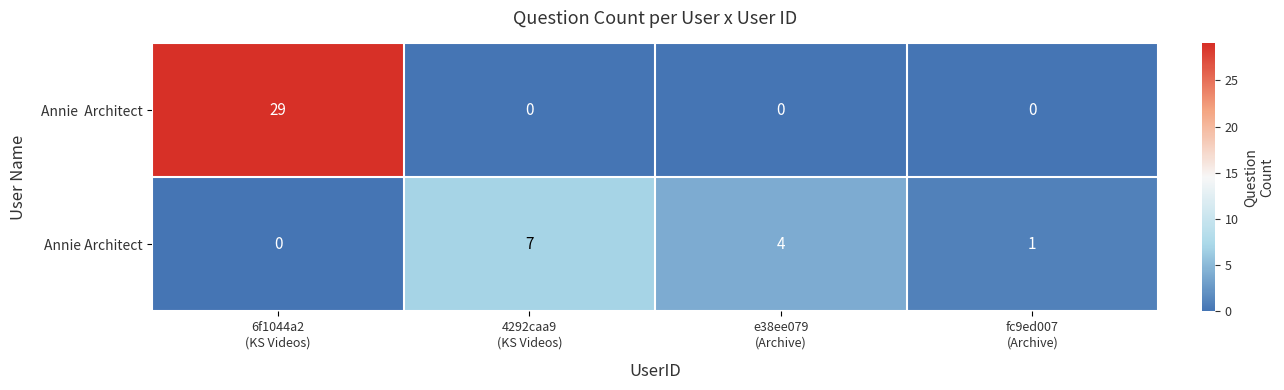

What is the sum of all Annie Architect values?

12